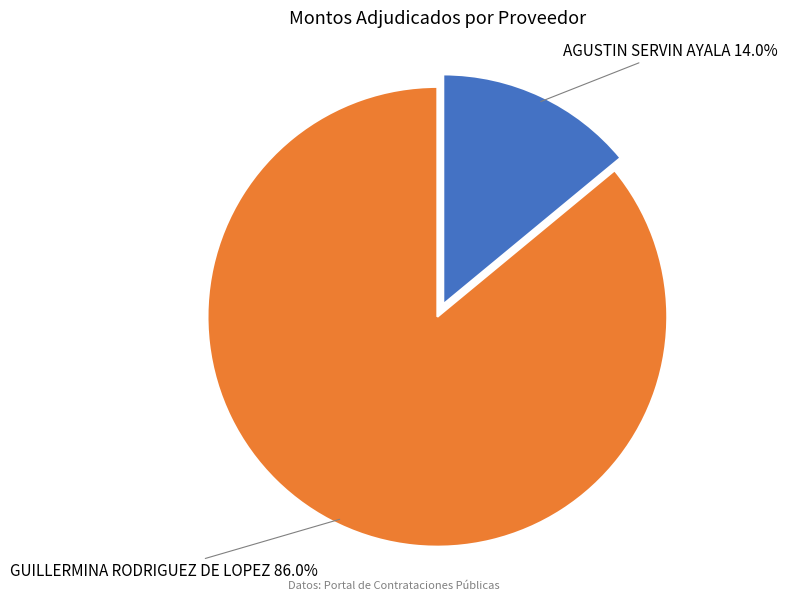

Is there a majority slice in this chart?

Yes